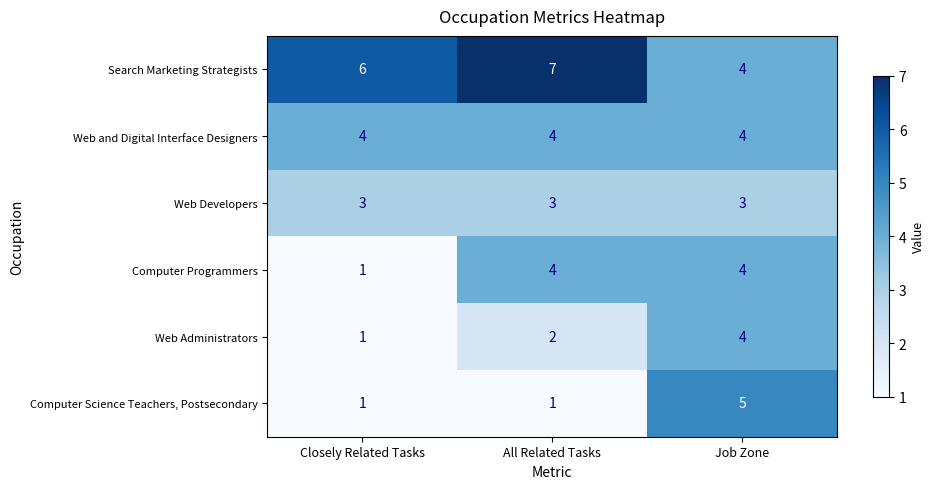

What is the greatest value displayed?

7